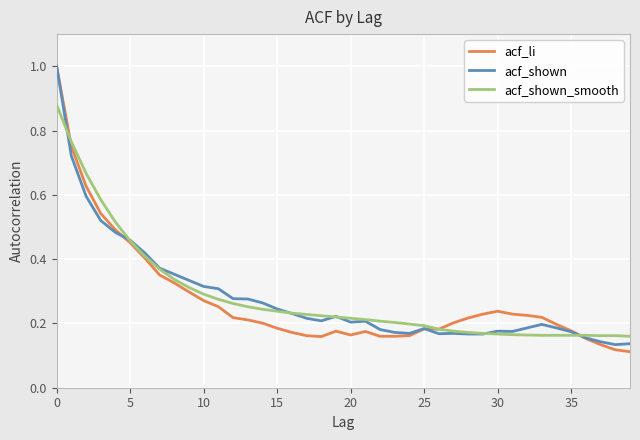

How many lines are shown in the chart?

3